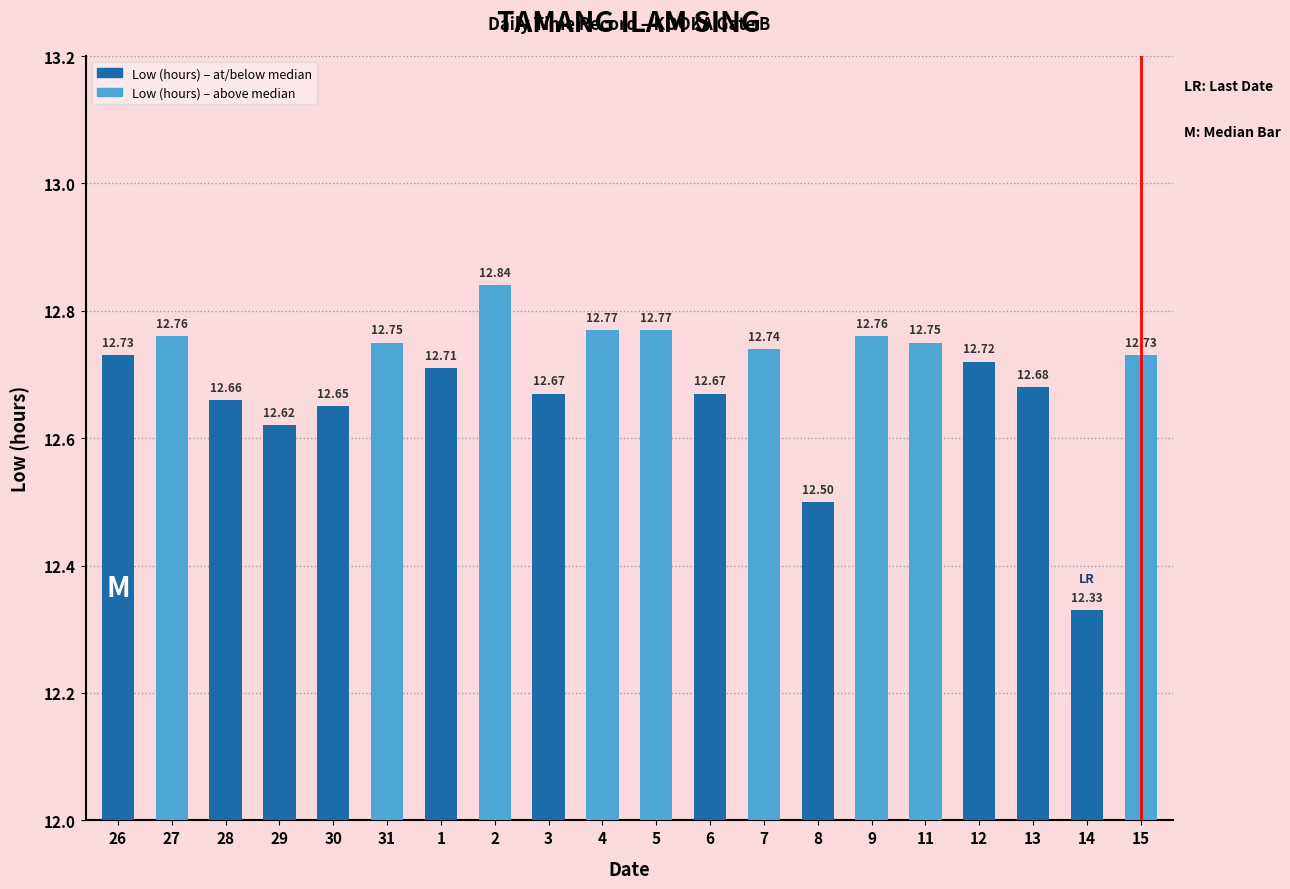

Reading left to right, transcribe all the data shown in this chart.

12.7	12.8	12.7	12.6	12.7	12.8	12.7	12.8	12.7	12.8	12.8	12.7	12.7	12.5	12.8	12.8	12.7	12.7	12.3	12.7